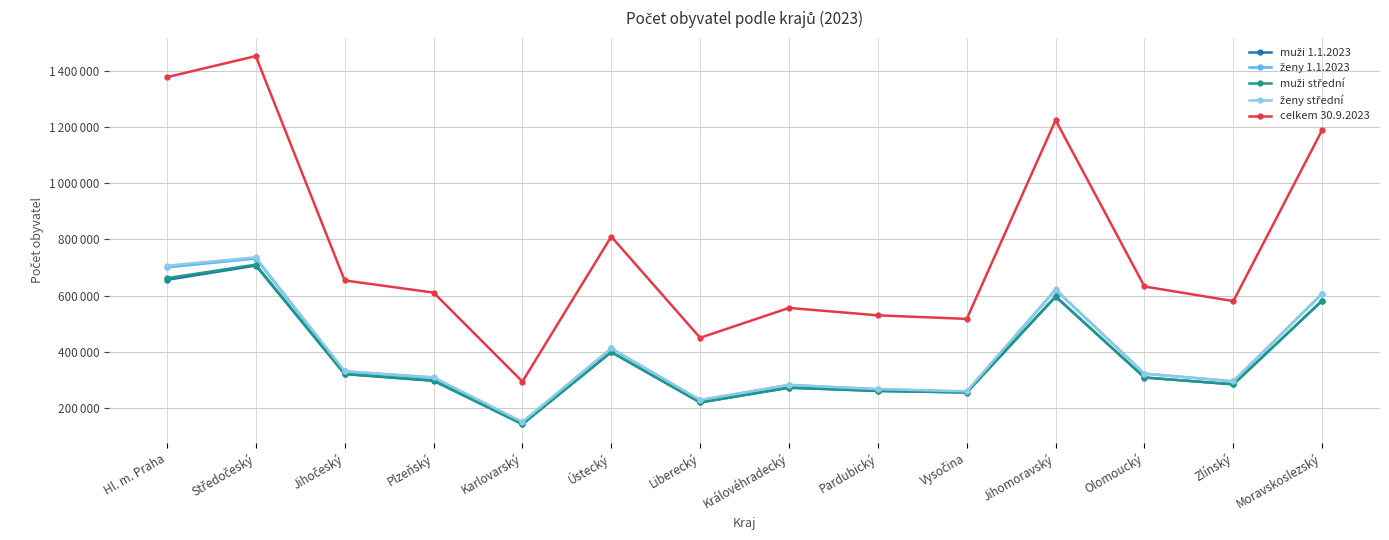

Which category has the lowest value across all series?

Karlovarský